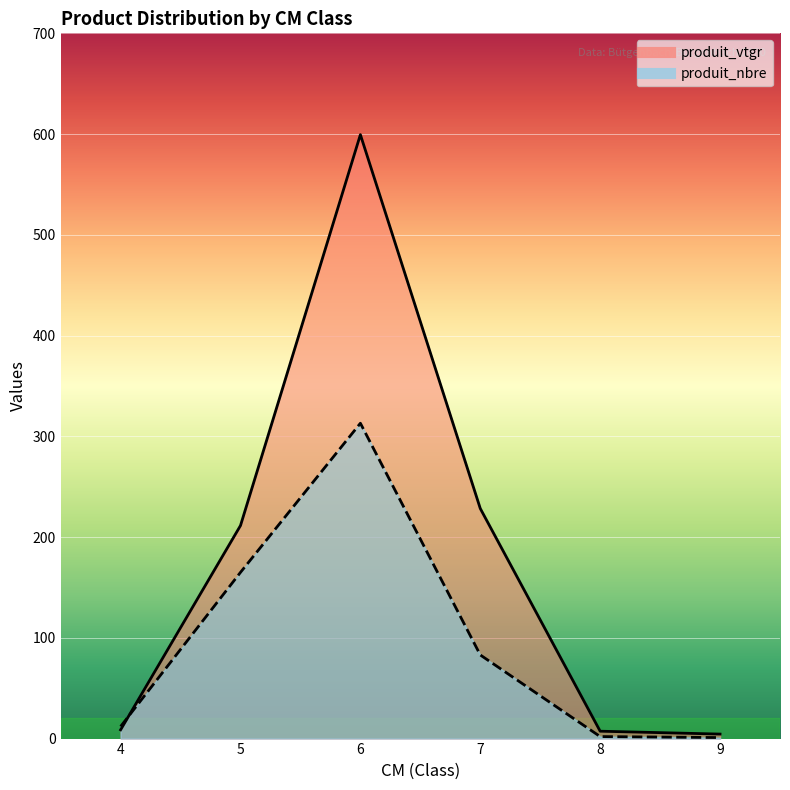

What is the average value of the produit_vtgr series?

176.6